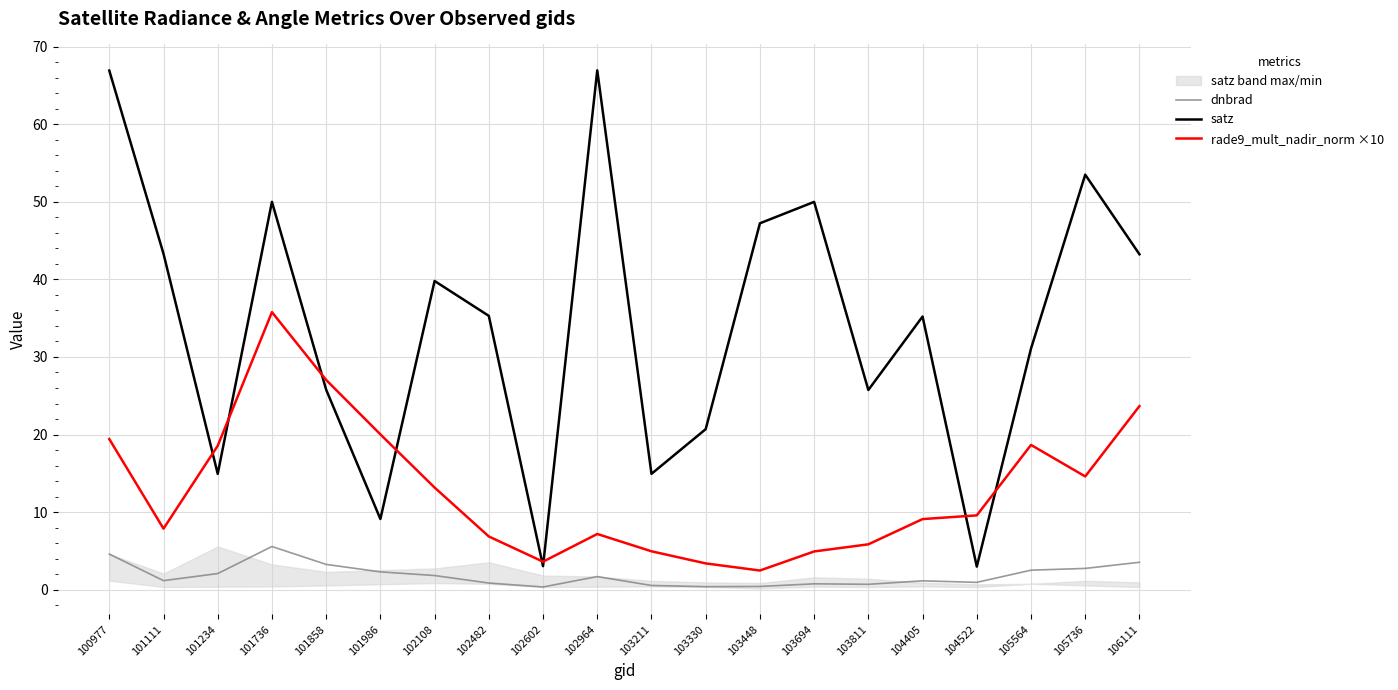

What is the sum of the satz values at 106111 and 103330?

63.9